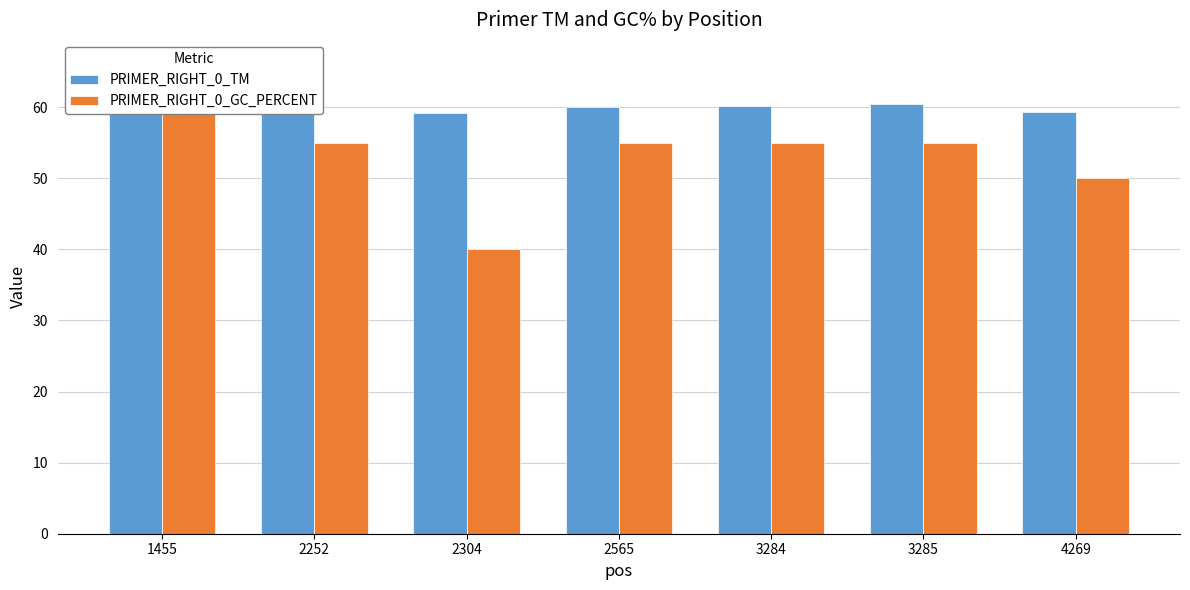

Which has a higher value, 2304 or 2252?

2304